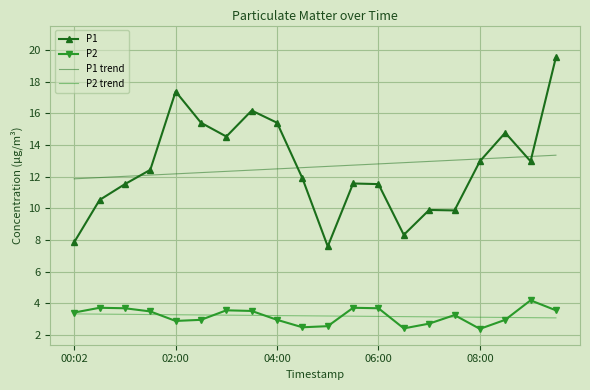

Which series has the widest spread of values?

P1